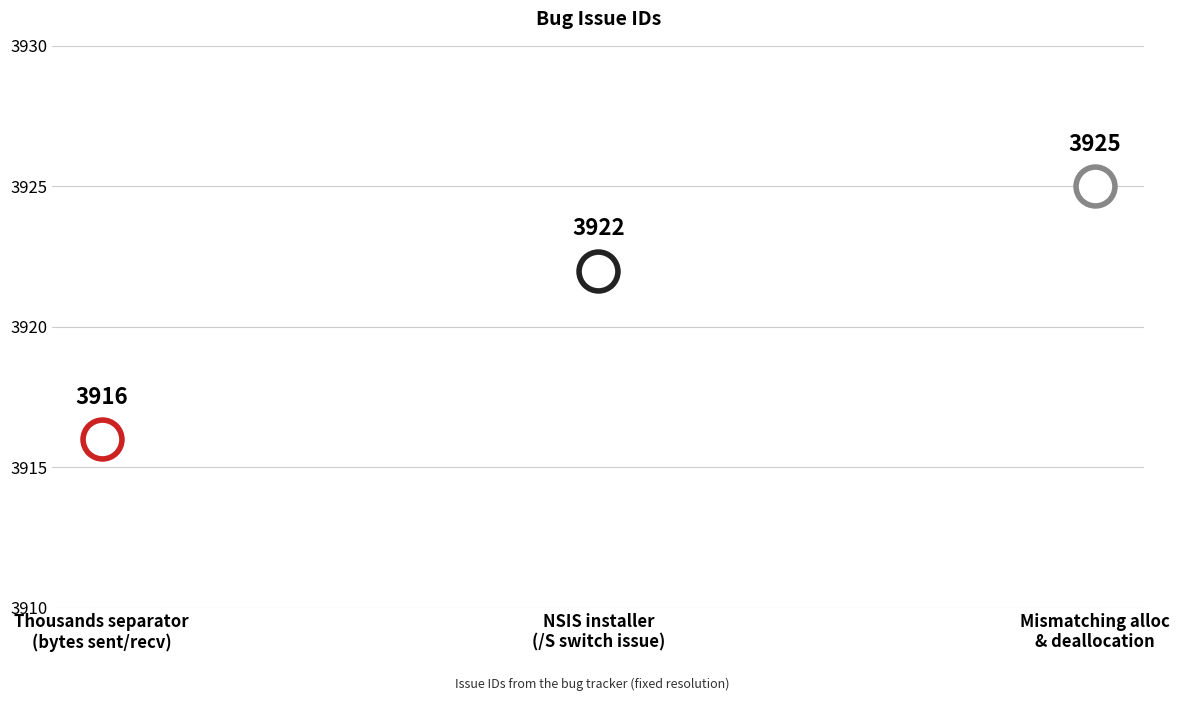

Is it true that the value at 3925 is 1930?

False